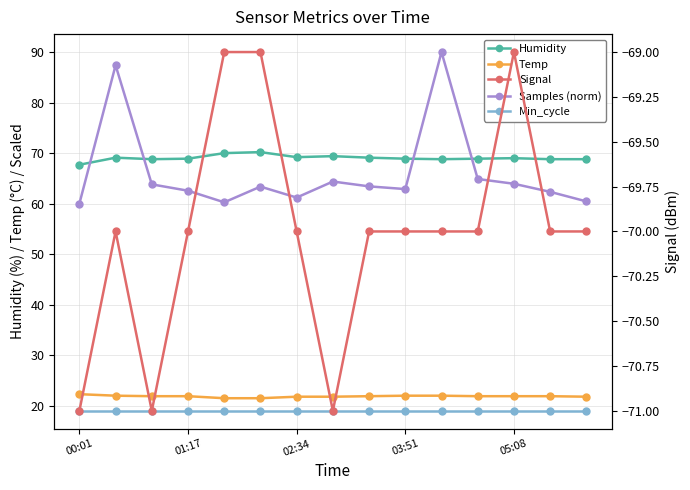

What is the sum of all Temp values?

328.1